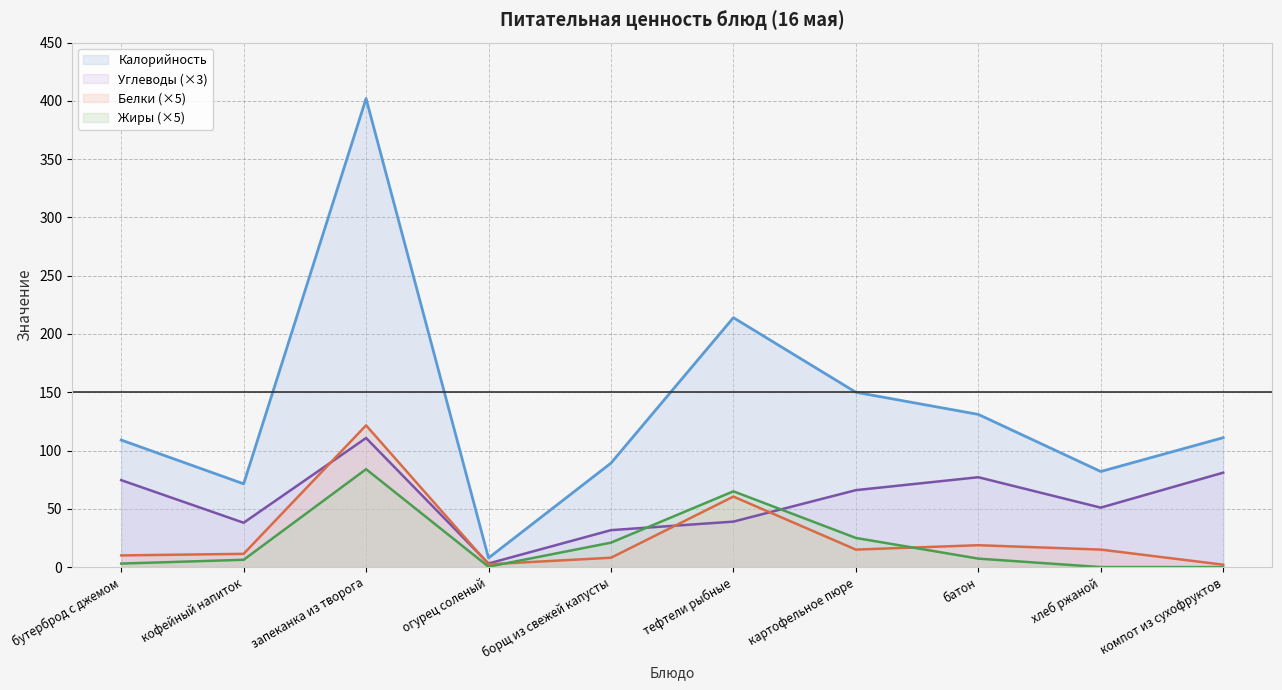

How many intersections are there between Жиры and Углеводы?

2